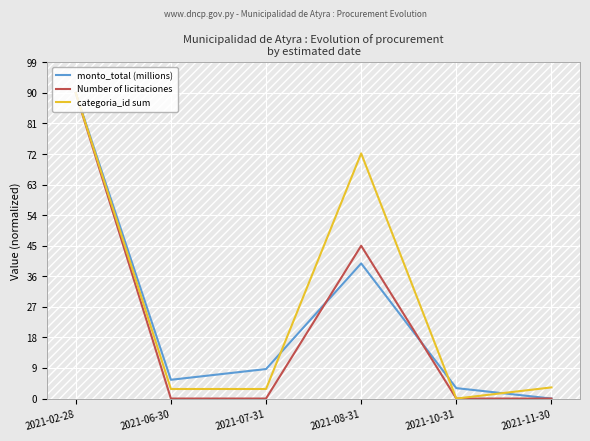

Rank the categories by monto_total (millions) value from lowest to highest.

2021-11-30, 2021-10-31, 2021-06-30, 2021-07-31, 2021-08-31, 2021-02-28